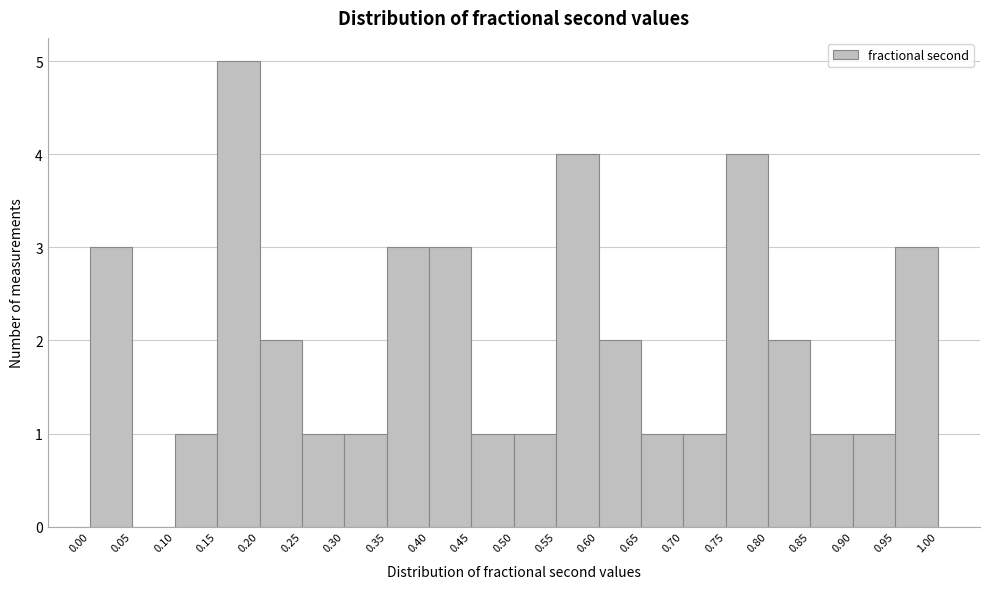

Reading left to right, transcribe this chart: for each bar, give the range it covers on the x-axis and its height. The values are not printed on the chart, so give them approximately, as read against the axis.

0.00 to 0.05: 3
0.05 to 0.10: 0
0.10 to 0.15: 1
0.15 to 0.20: 5
0.20 to 0.25: 2
0.25 to 0.30: 1
0.30 to 0.35: 1
0.35 to 0.40: 3
0.40 to 0.45: 3
0.45 to 0.50: 1
0.50 to 0.55: 1
0.55 to 0.60: 4
0.60 to 0.65: 2
0.65 to 0.70: 1
0.70 to 0.75: 1
0.75 to 0.80: 4
0.80 to 0.85: 2
0.85 to 0.90: 1
0.90 to 0.95: 1
0.95 to 1.00: 3